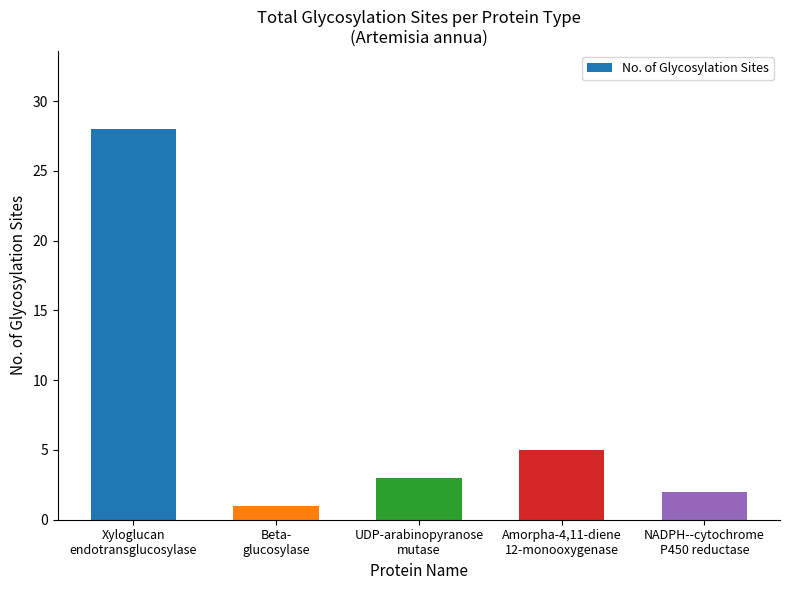

What is the maximum value shown in the chart?

28